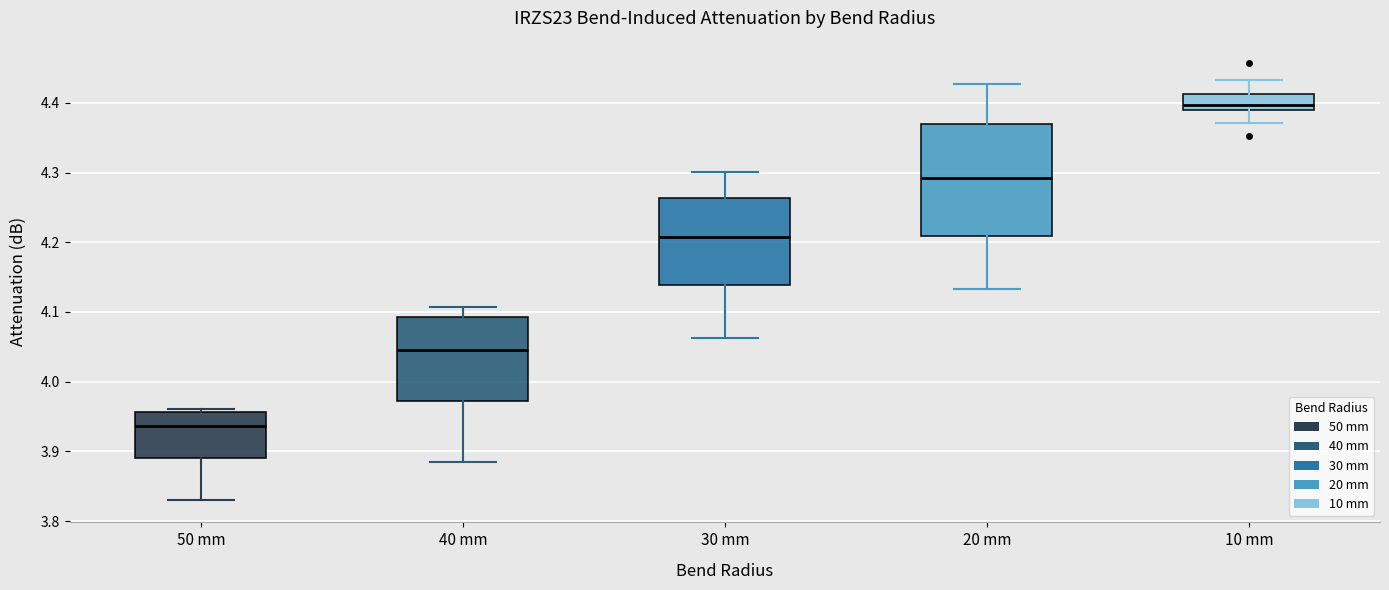

Reading left to right, transcribe this box plot: for each box, give where its median line is, the range the box spans, and where its two whiskers end, as read against the y-axis. The values are not printed on the chart, so give them approximately, as read against the axis.

50 mm: median 3.94, box 3.89 to 3.96, whiskers 3.83 to 3.96 (just above the box's upper edge)
40 mm: median 4.05, box 3.97 to 4.09, whiskers 3.88 to 4.11
30 mm: median 4.21, box 4.14 to 4.26, whiskers 4.06 to 4.30
20 mm: median 4.29, box 4.21 to 4.37, whiskers 4.13 to 4.43
10 mm: median 4.40, box 4.39 to 4.41, whiskers 4.37 to 4.43